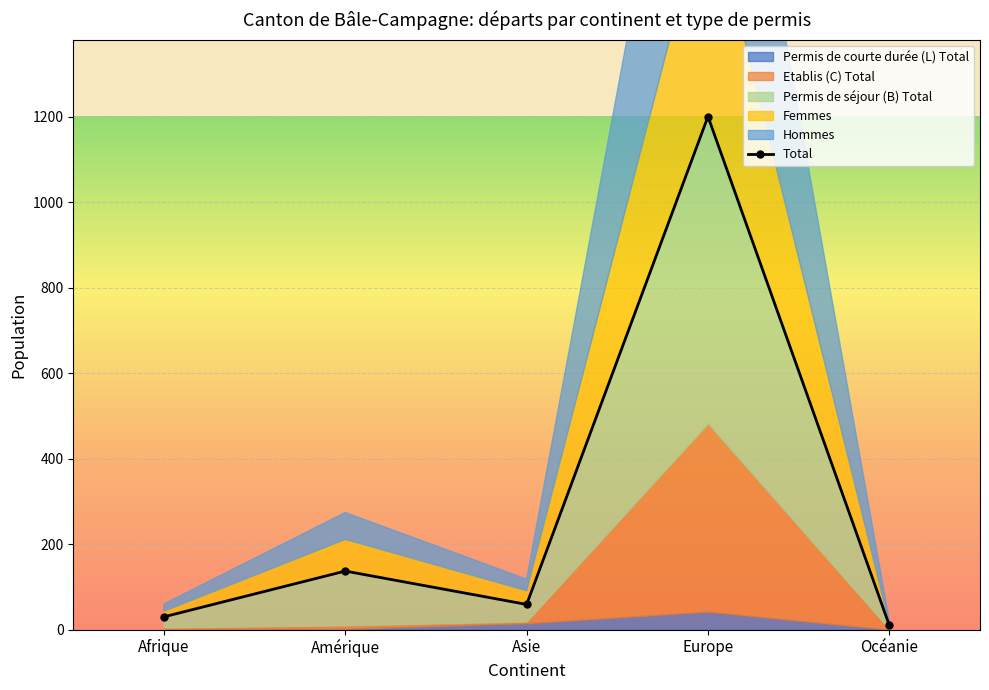

At which category does the chart reach its peak across all series?

Europe